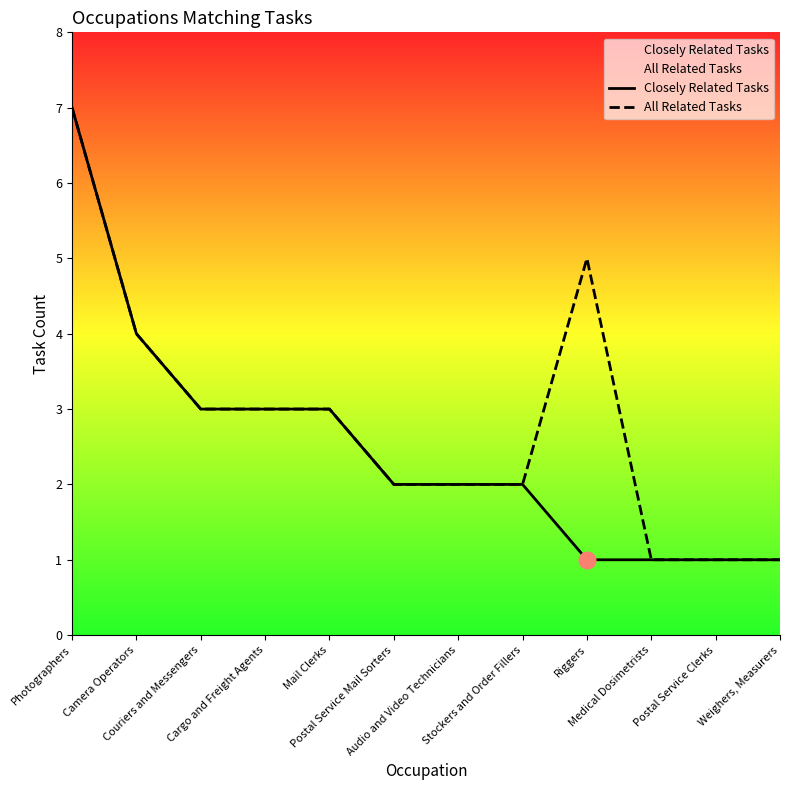

Reading left to right, list all the values displayed in this chart.

Closely Related Tasks: Photographers=7	Camera Operators=4	Couriers and Messengers=3	Cargo and Freight Agents=3	Mail Clerks=3	Postal Service Mail Sorters=2	Audio and Video Technicians=2	Stockers and Order Fillers=2	Riggers=1	Medical Dosimetrists=1	Postal Service Clerks=1	Weighers, Measurers=1
All Related Tasks: Photographers=7	Camera Operators=4	Couriers and Messengers=3	Cargo and Freight Agents=3	Mail Clerks=3	Postal Service Mail Sorters=2	Audio and Video Technicians=2	Stockers and Order Fillers=2	Riggers=5	Medical Dosimetrists=1	Postal Service Clerks=1	Weighers, Measurers=1